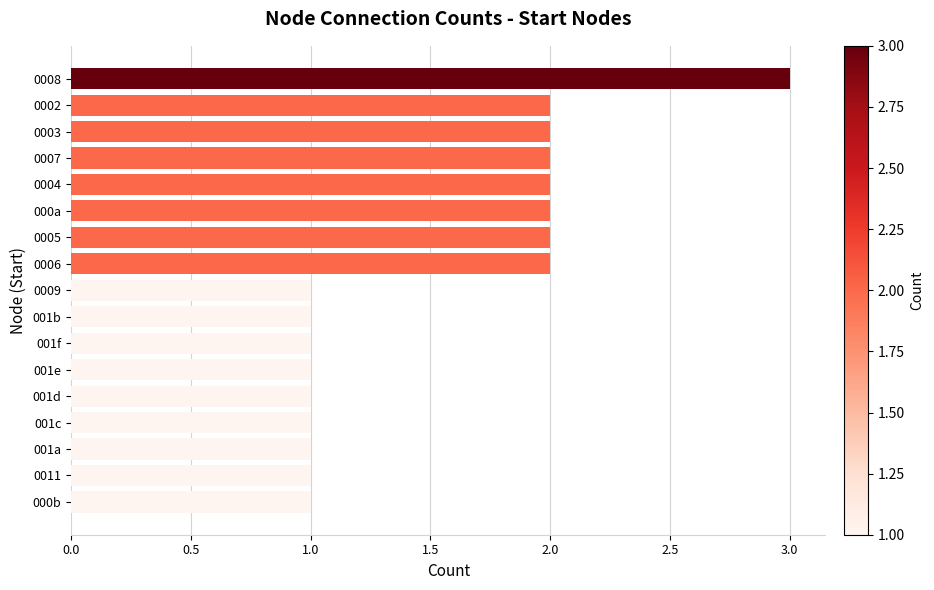

What is the ratio of the value at 001f to the value at 0009?

1.0